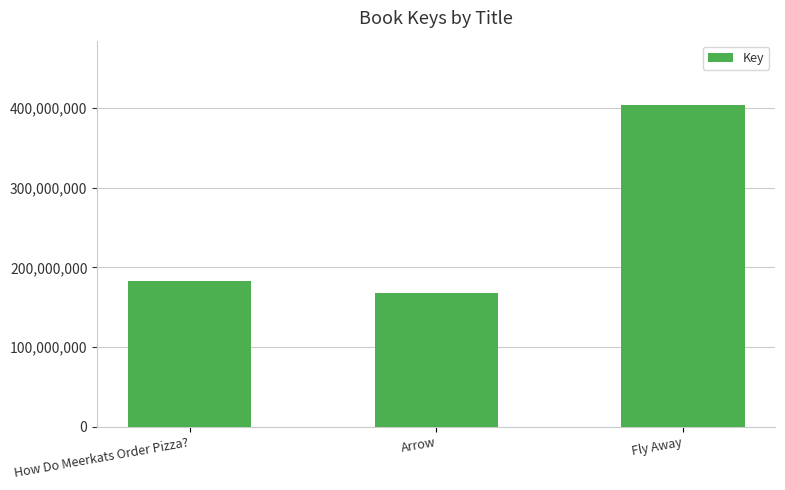

List the labels in order of value, largest first.

Fly Away, How Do Meerkats Order Pizza?, Arrow